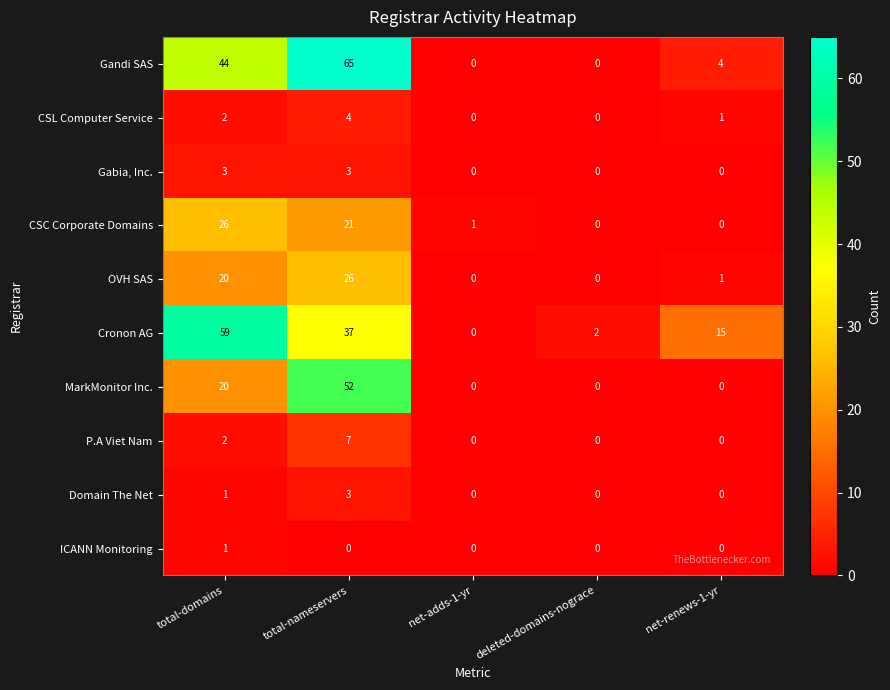

Where does the CSL Computer Service series first go above 1?

total-domains